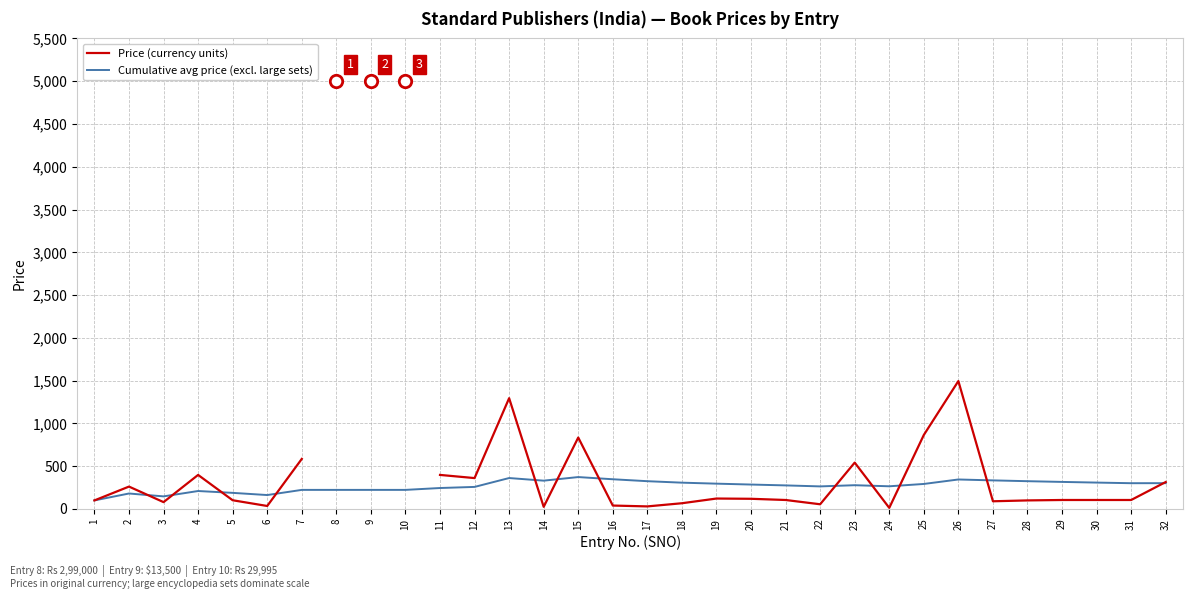

At which category is the sum across all series the highest?

26